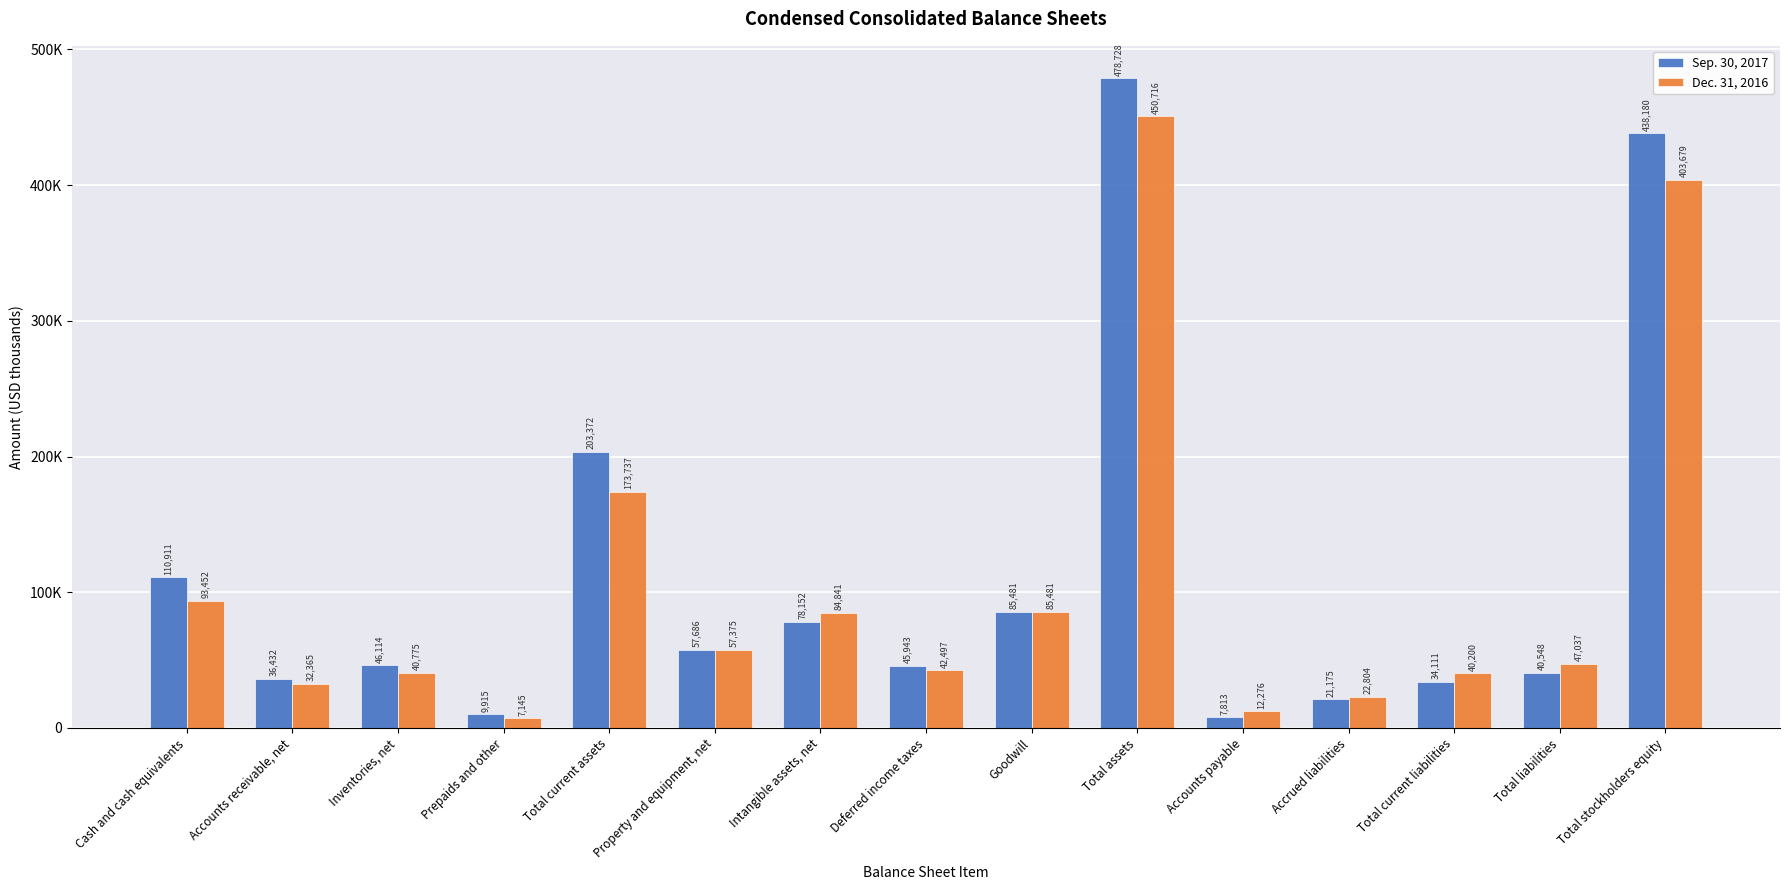

List the labels in order of Dec. 31, 2016 value, smallest first.

Prepaids and other, Accounts payable, Accrued liabilities, Accounts receivable, net, Total current liabilities, Inventories, net, Deferred income taxes, Total liabilities, Property and equipment, net, Intangible assets, net, Goodwill, Cash and cash equivalents, Total current assets, Total stockholders equity, Total assets